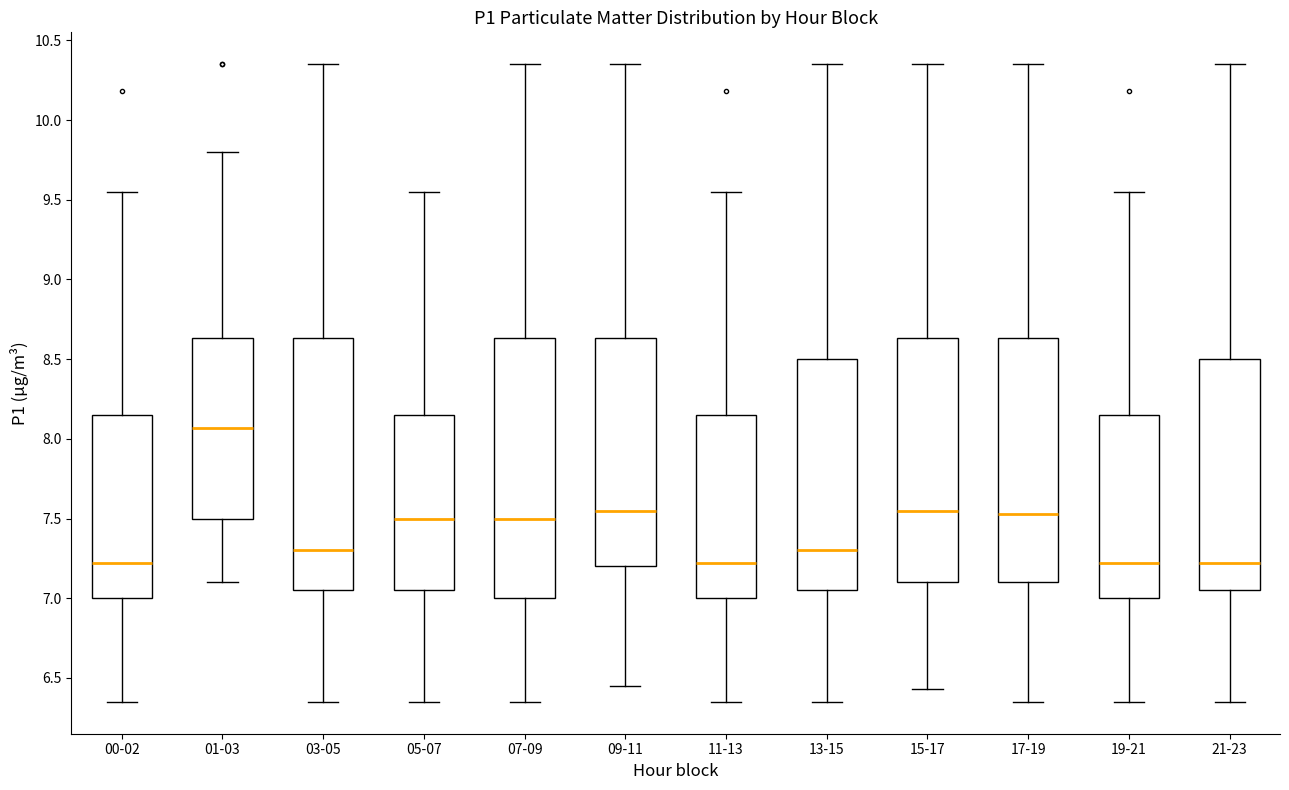

Reading left to right, transcribe this box plot: for each box, give where its median line is, the range the box spans, and where its two whiskers end, as read against the y-axis. The values are not printed on the chart, so give them approximately, as read against the axis.

00-02: median 7.20, box 7.00 to 8.15, whiskers 6.35 to 9.55
01-03: median 8.05, box 7.50 to 8.65, whiskers 7.10 to 9.80
03-05: median 7.30, box 7.05 to 8.65, whiskers 6.35 to 10.35
05-07: median 7.50, box 7.05 to 8.15, whiskers 6.35 to 9.55
07-09: median 7.50, box 7.00 to 8.65, whiskers 6.35 to 10.35
09-11: median 7.55, box 7.20 to 8.65, whiskers 6.45 to 10.35
11-13: median 7.20, box 7.00 to 8.15, whiskers 6.35 to 9.55
13-15: median 7.30, box 7.05 to 8.50, whiskers 6.35 to 10.35
15-17: median 7.55, box 7.10 to 8.65, whiskers 6.45 to 10.35
17-19: median 7.55, box 7.10 to 8.65, whiskers 6.35 to 10.35
19-21: median 7.20, box 7.00 to 8.15, whiskers 6.35 to 9.55
21-23: median 7.20, box 7.05 to 8.50, whiskers 6.35 to 10.35